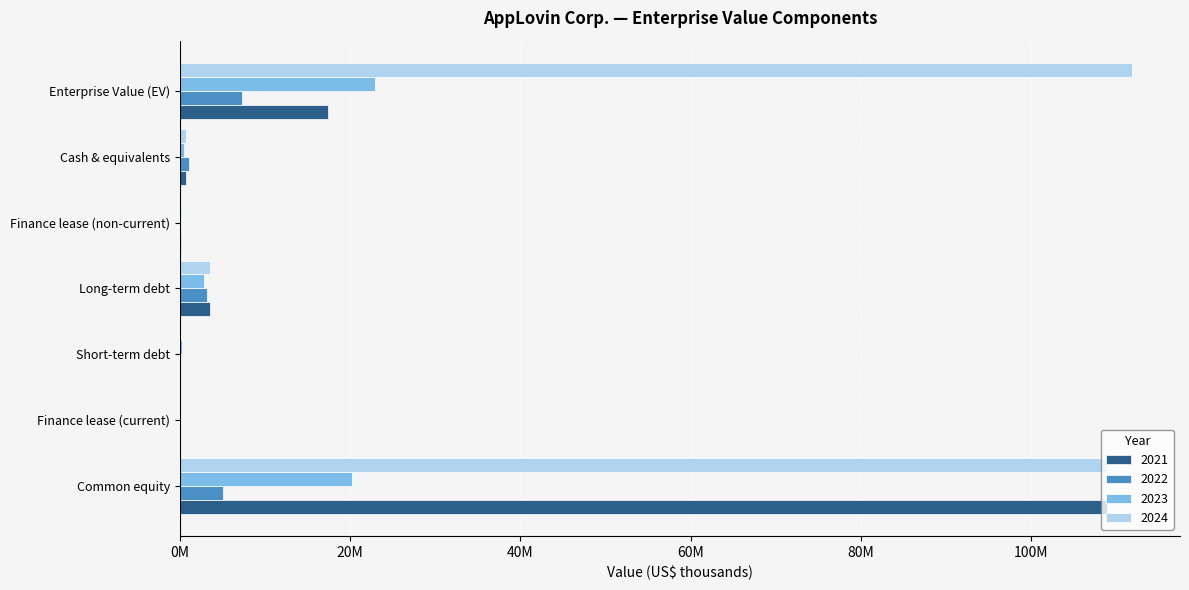

What is the label of the 3rd bar from the right?

Cash & equivalents